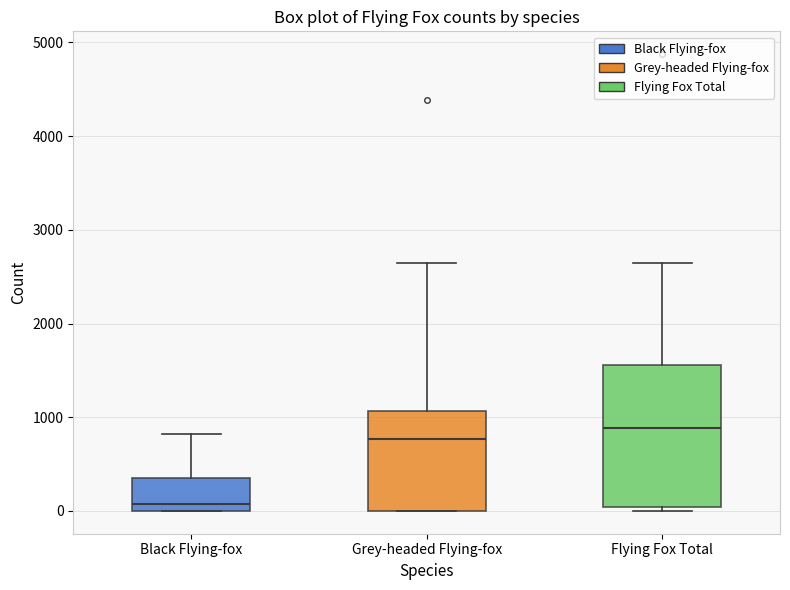

Reading left to right, read every box against the y-axis: the position of its median line, the range the box covers, and the ends of its whiskers. The values are not printed on the chart, so give them approximately, as read against the axis.

Black Flying-fox: median 100, box 0 to 400, whiskers 0 to 800
Grey-headed Flying-fox: median 800, box 0 to 1100, whiskers 0 to 2600
Flying Fox Total: median 900, box 0 to 1600, whiskers 0 (just below the box's lower edge) to 2600